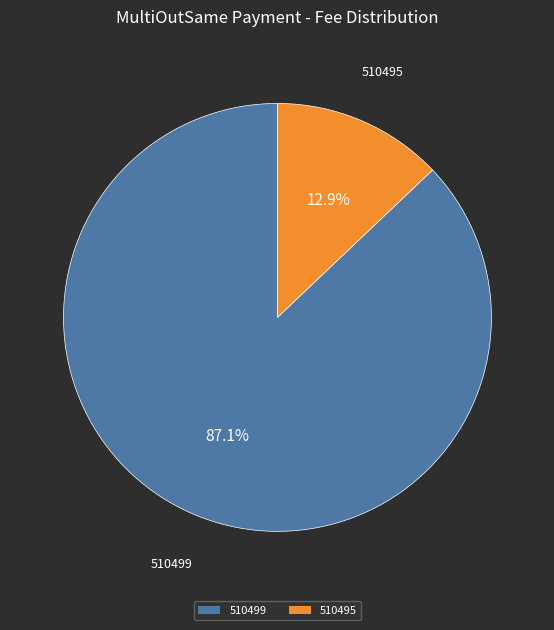

To the nearest percent, what percentage of the pie is 510499?

87%